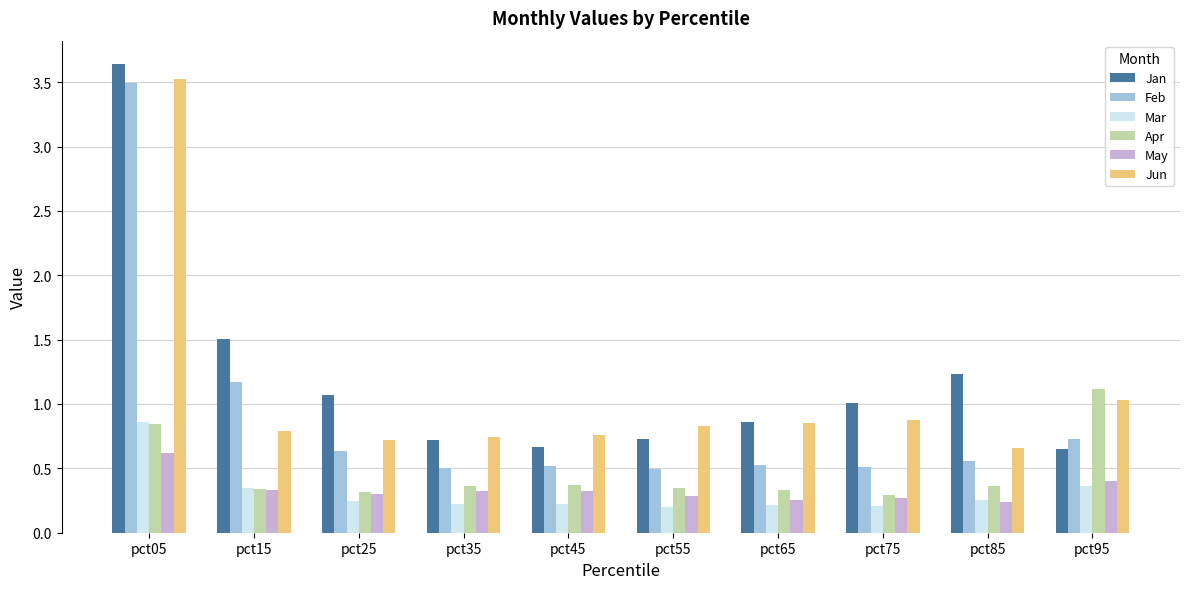

What is the difference between the maximum and second lowest values in the Jan series?

3.0